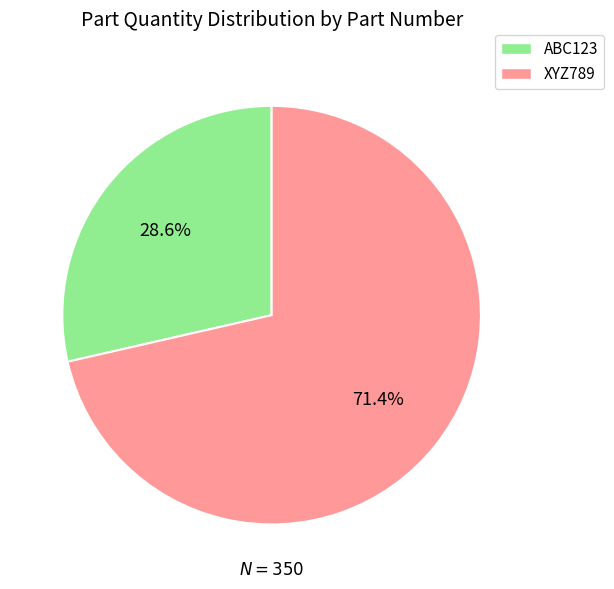

Does XYZ789 account for over 50% of the chart?

Yes